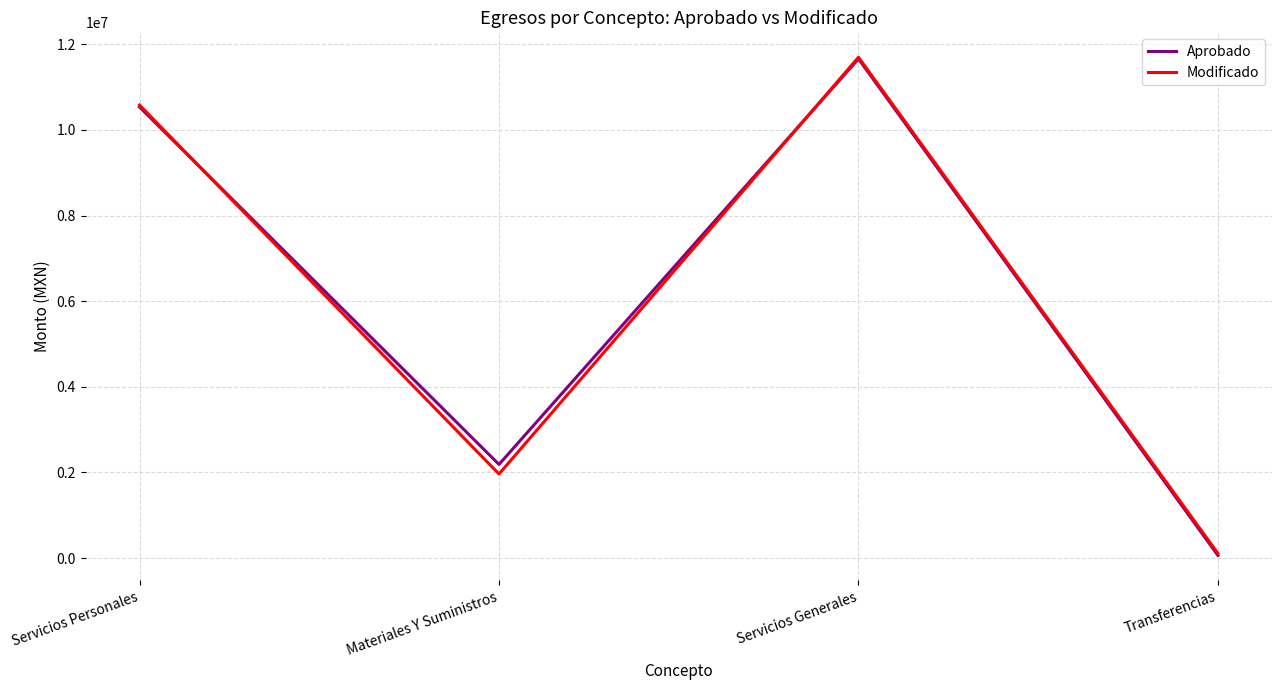

Read the Aprobado value at Materiales Y Suministros.

2186500.0